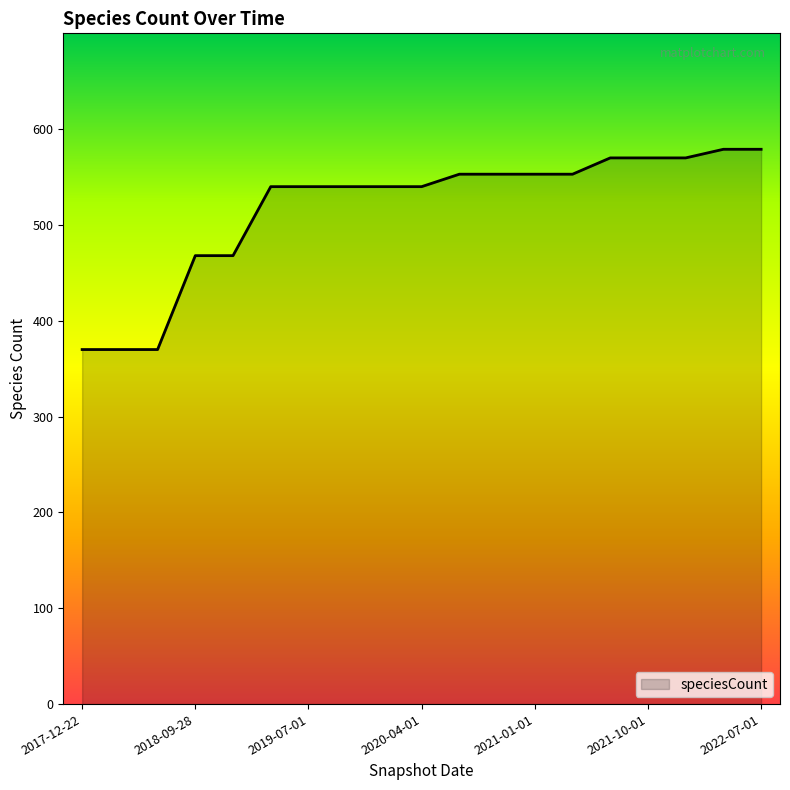

What is the smallest value displayed?

370